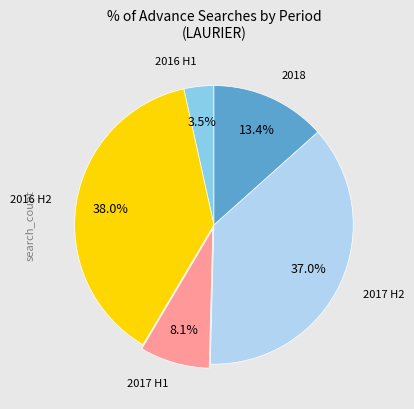

Is there a majority slice in this chart?

No